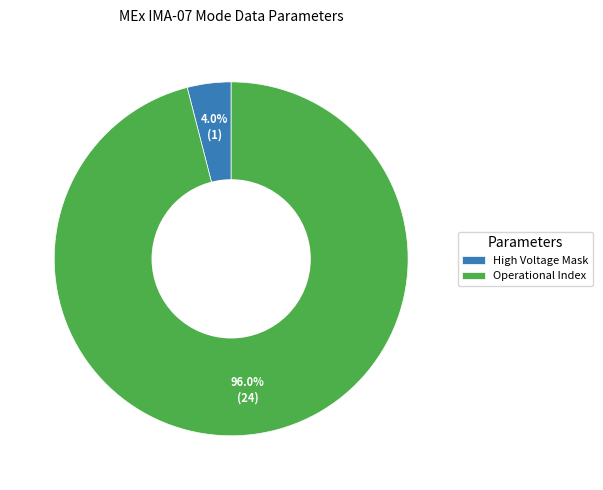

Which category has the biggest portion of the pie?

Operational Index